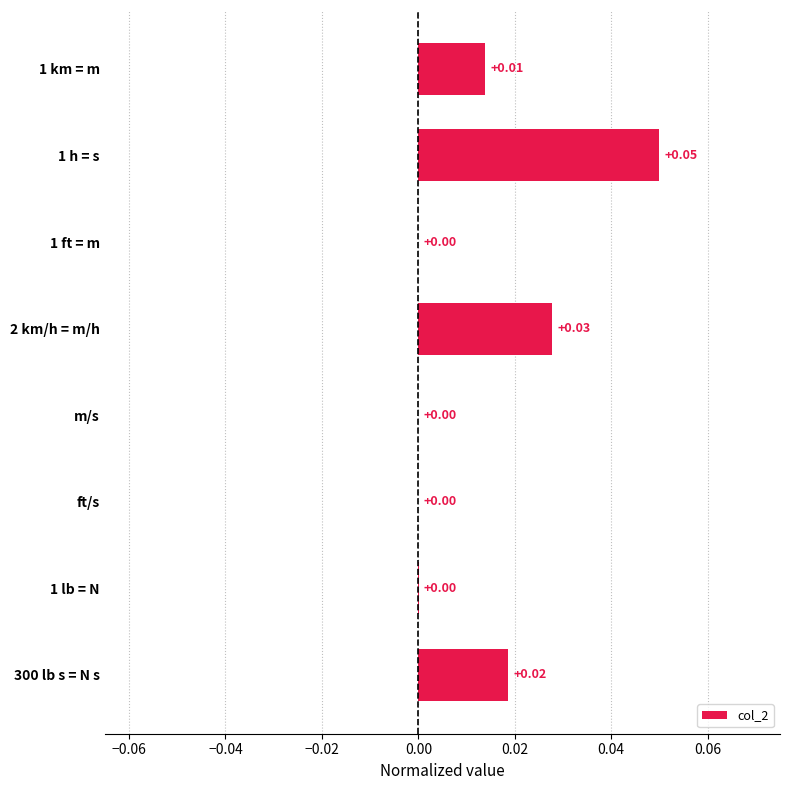

Which has a higher value, ft/s or 1 km = m?

1 km = m